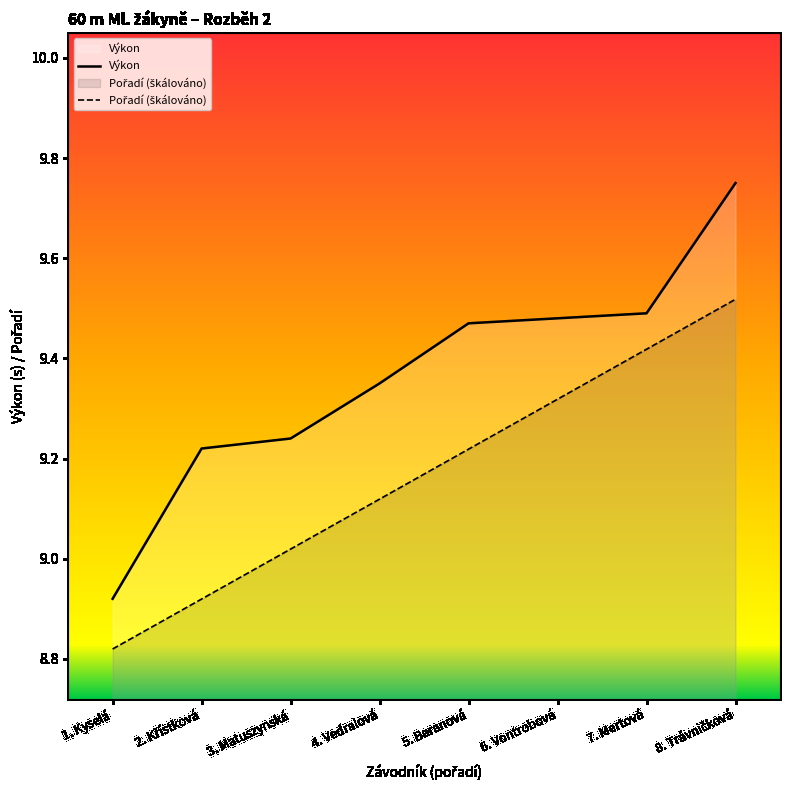

True or false: Pořadí and Výkon cross at least once.

False